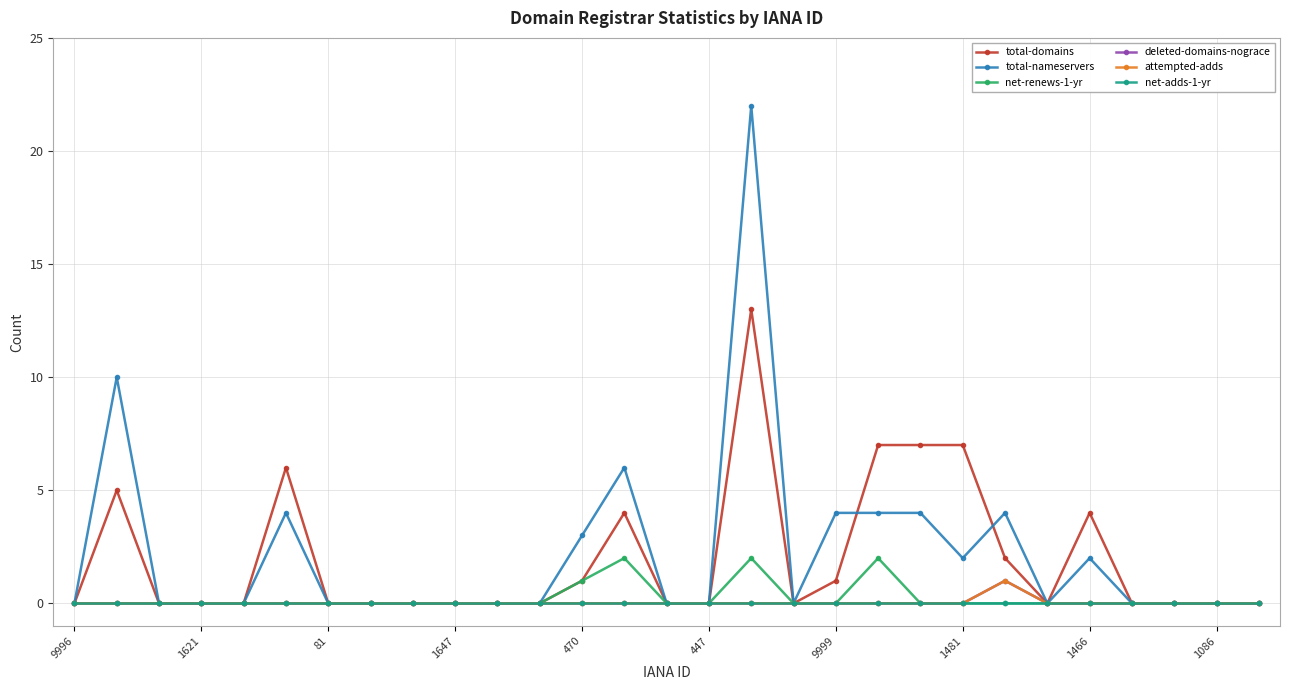

Does the chart have visible grid lines?

Yes